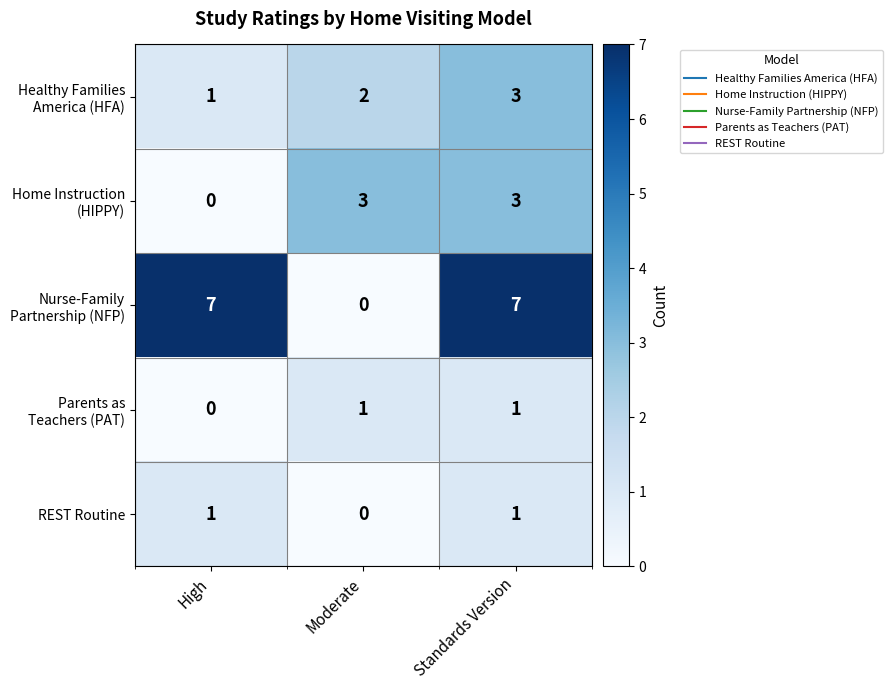

What is the maximum value shown in the chart?

7